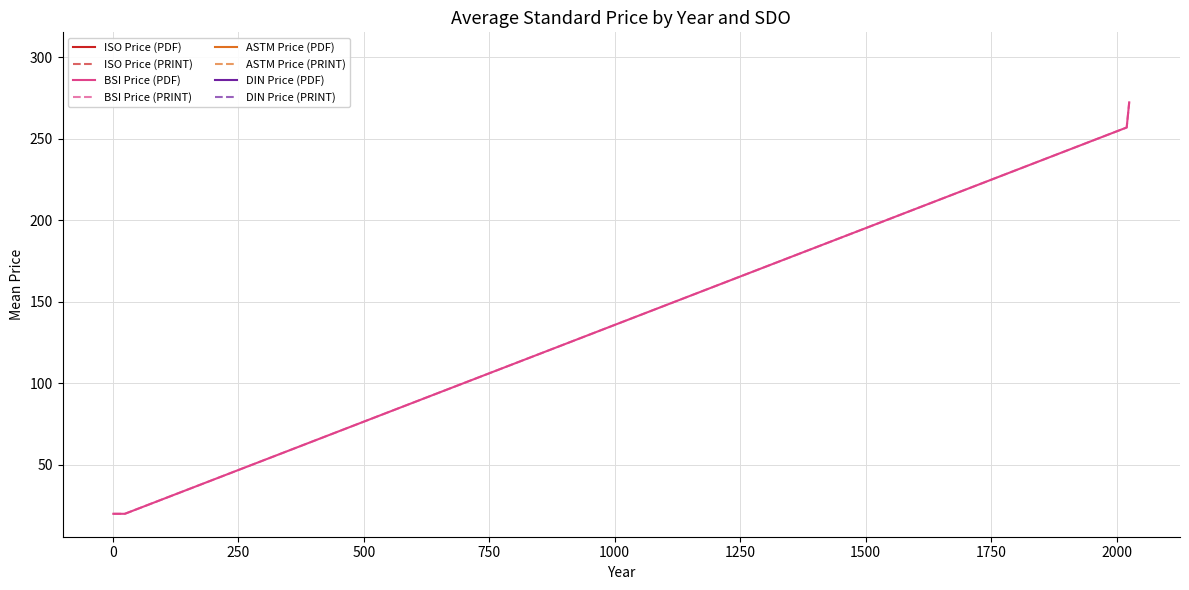

What is the value of the BSI Price (PDF) point at the 6th from the left?

20.0